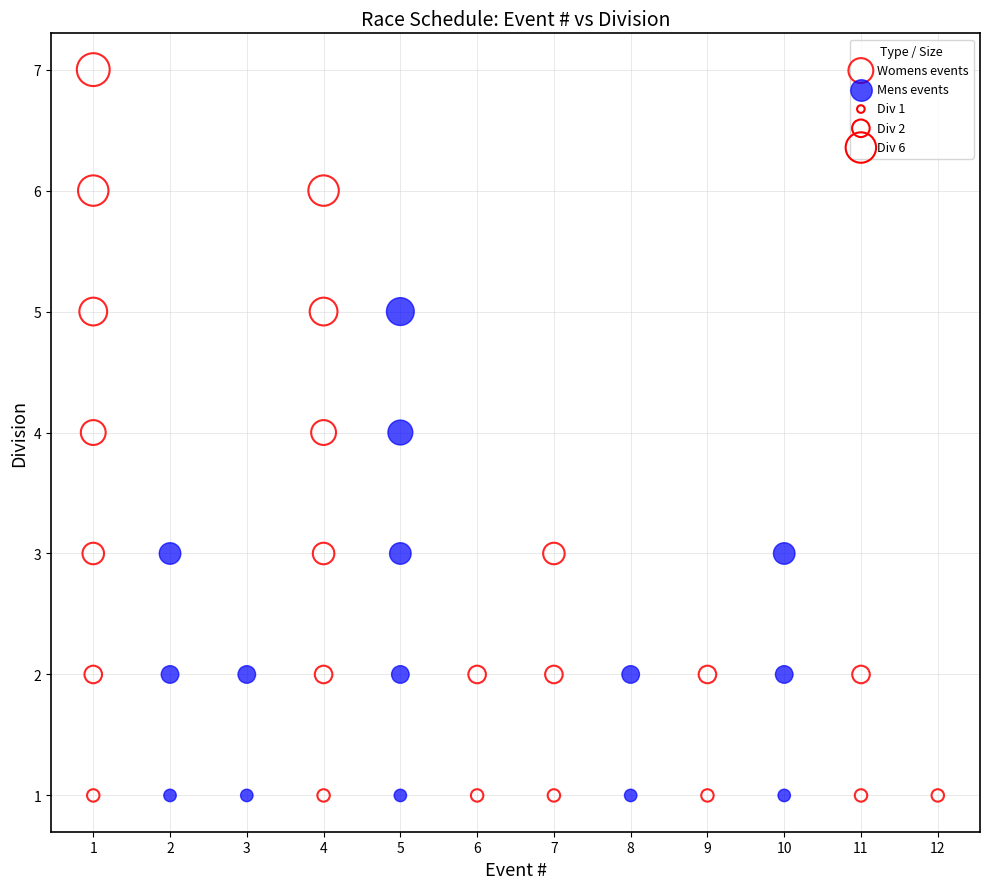

Which series contains the highest Y value?

Womens events